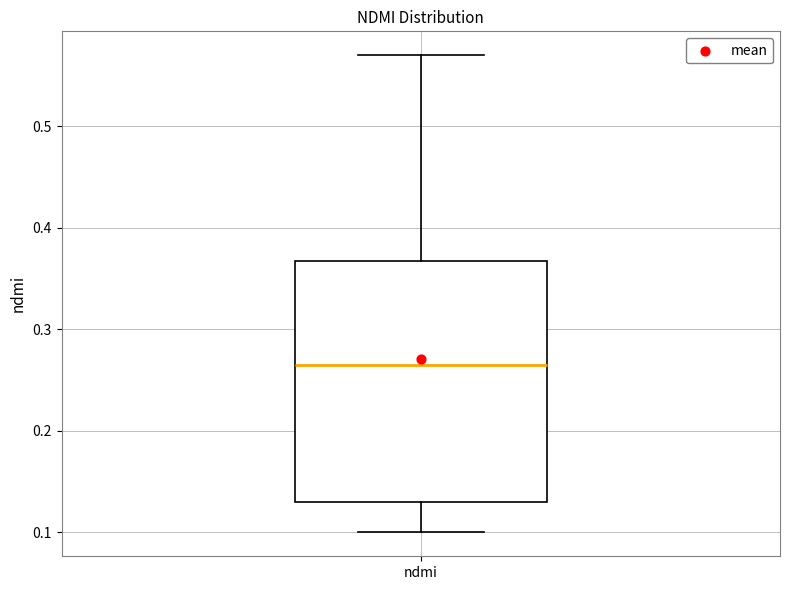

Transcribe this box plot: give where the median line is, the range the box spans, and where the two whiskers end, as read against the y-axis. The values are not printed on the chart, so give them approximately, as read against the axis.

median 0.27, box 0.13 to 0.37, whiskers 0.10 to 0.57